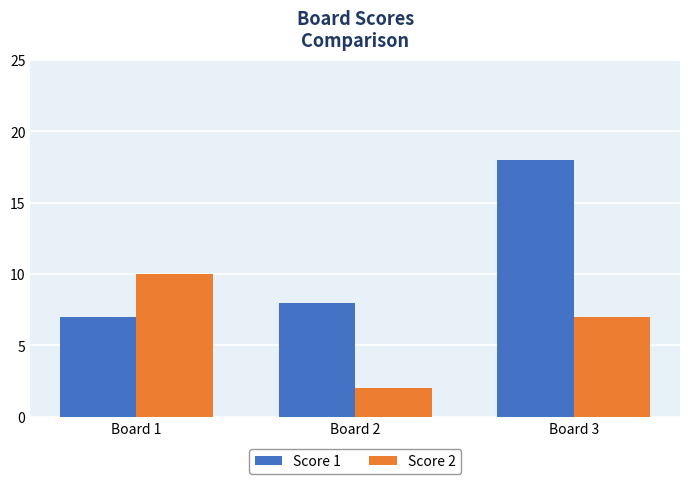

What is the value of the Score 1 bar at the 3rd from the left?

18